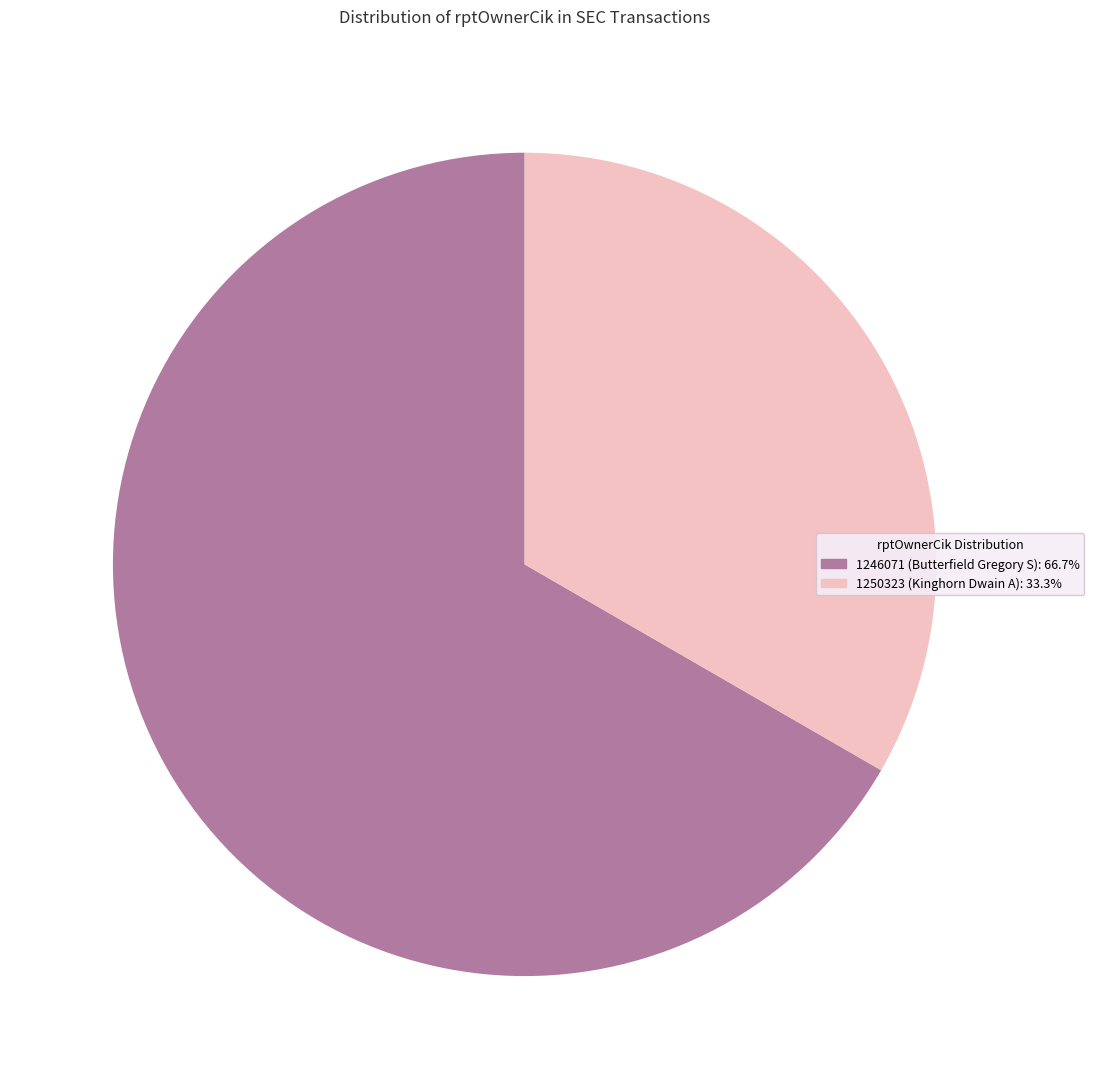

Is there any slice that represents more than half of the pie?

Yes